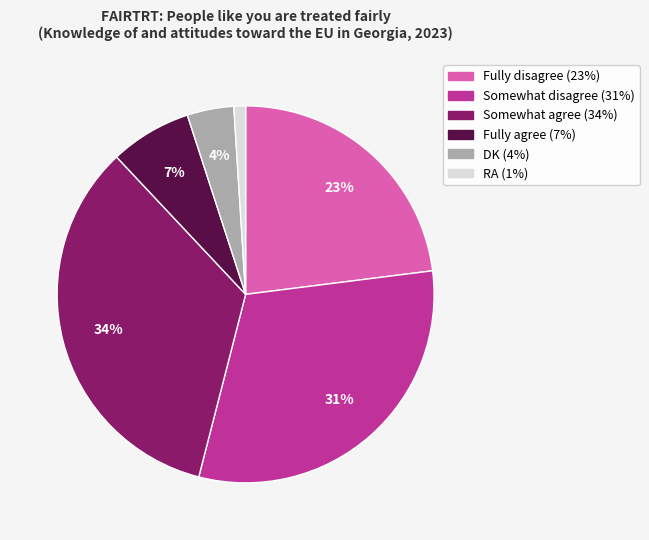

Is there any slice that represents more than half of the pie?

No